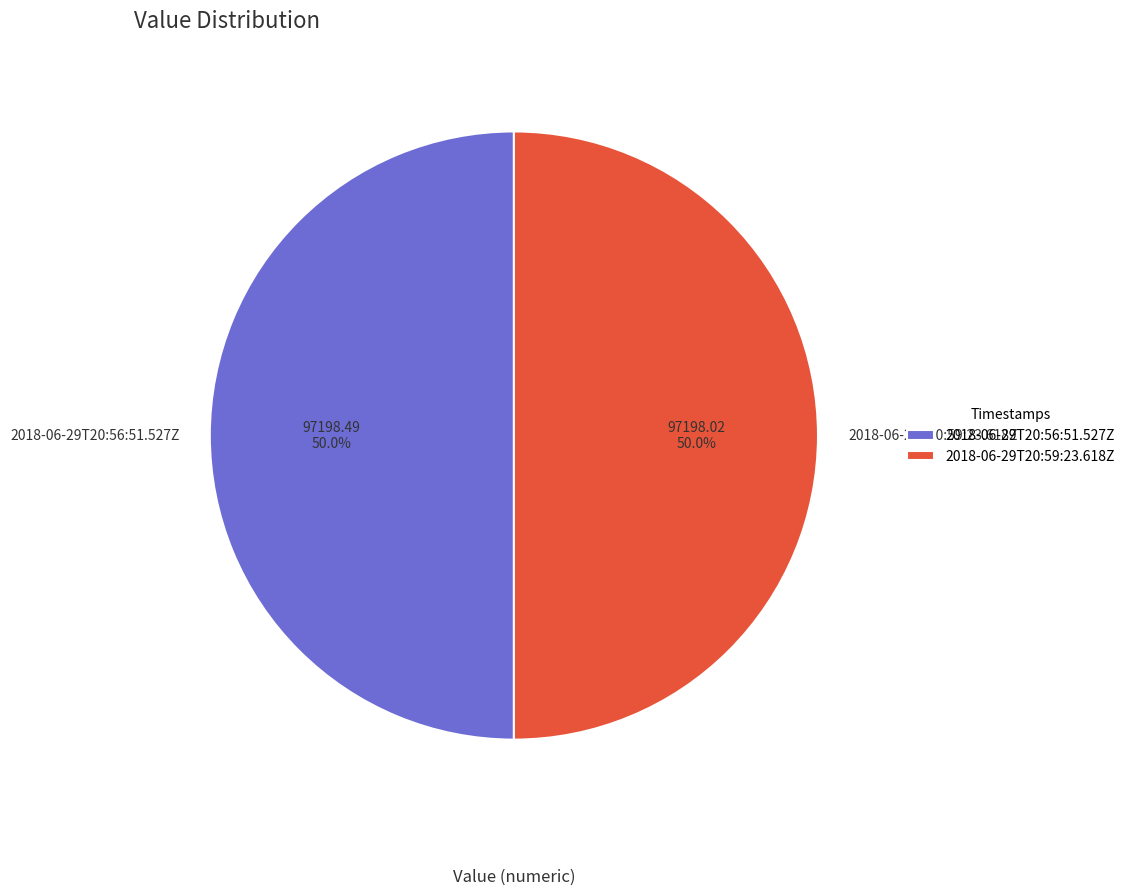

Count the number of slices in the pie.

2